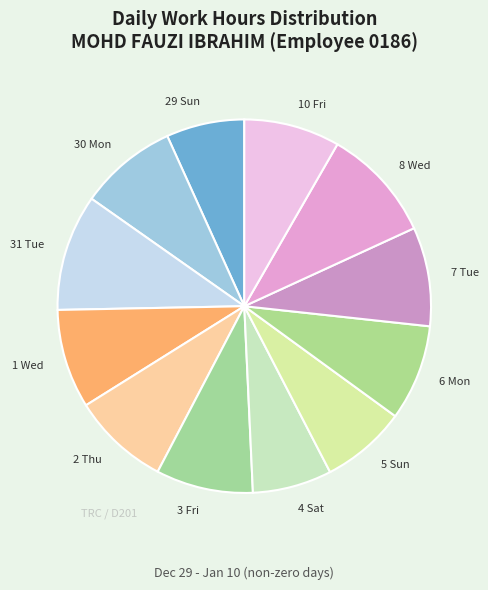

Combined, do 1 Wed and 31 Tue account for over 50%?

No